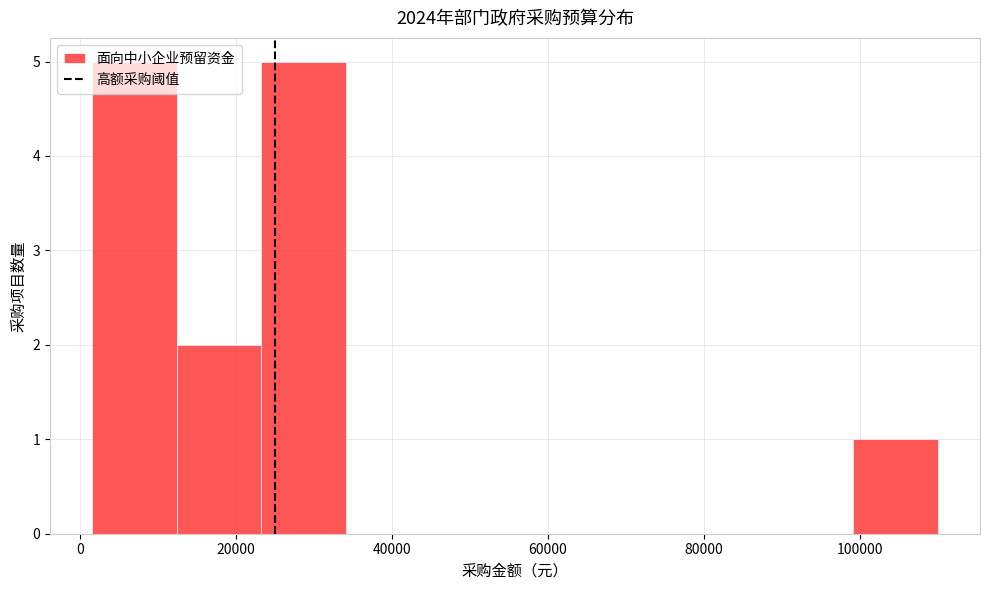

How tall is the bar that spans 2000 to 12000 on the x-axis? Neither the bar edges nor the heights are printed on the chart, so give them approximately, as read against the axes.

5